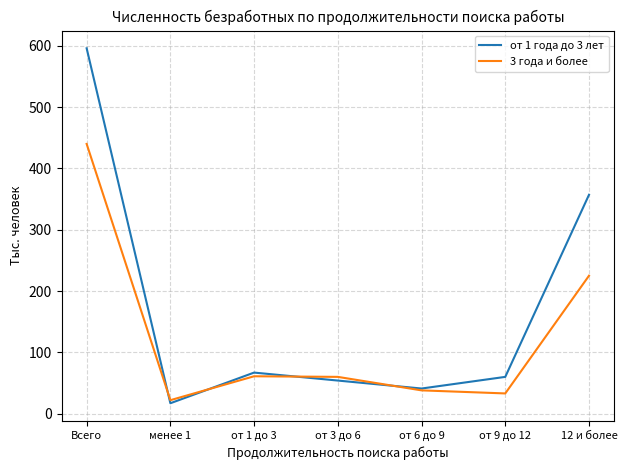

Is it true that от 1 года до 3 лет equals 41 at от 6 до 9?

True